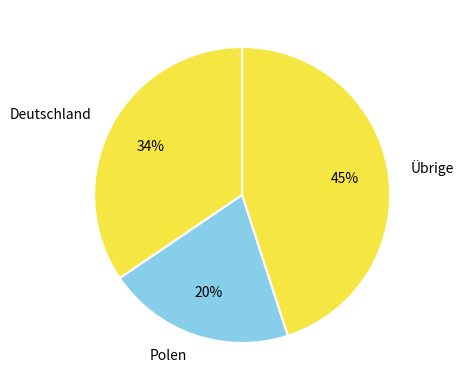

To the nearest percent, what is the difference between the largest and smallest slice percentages?

25%